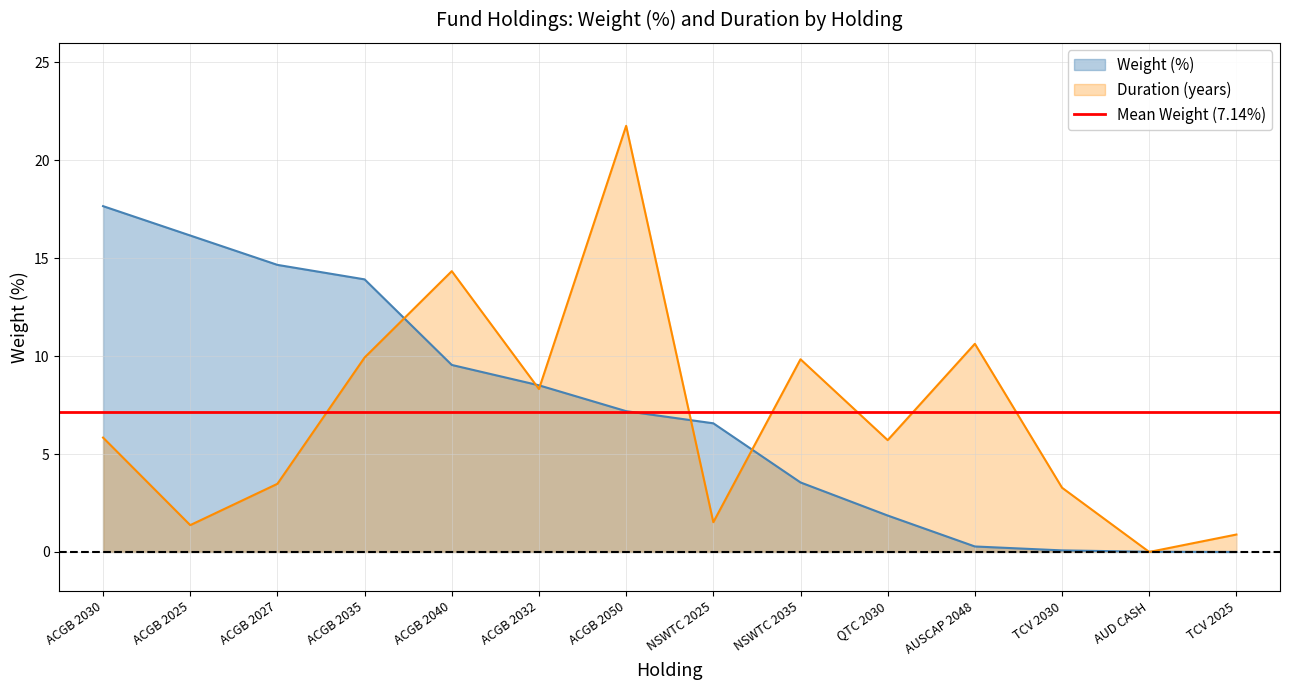

Reading left to right, extract all data points from this chart.

Weight (%): ACGB 2030=17.7	ACGB 2025=16.2	ACGB 2027=14.7	ACGB 2035=13.9	ACGB 2040=9.6	ACGB 2032=8.5	ACGB 2050=7.2	NSWTC 2025=6.6	NSWTC 2035=3.5	QTC 2030=1.9	AUSCAP 2048=0.3	TCV 2030=0.1	AUD CASH=0.0	TCV 2025=0.0
Duration: ACGB 2030=5.8	ACGB 2025=1.4	ACGB 2027=3.5	ACGB 2035=9.9	ACGB 2040=14.3	ACGB 2032=8.3	ACGB 2050=21.8	NSWTC 2025=1.5	NSWTC 2035=9.8	QTC 2030=5.7	AUSCAP 2048=10.6	TCV 2030=3.3	AUD CASH=0.0	TCV 2025=0.9